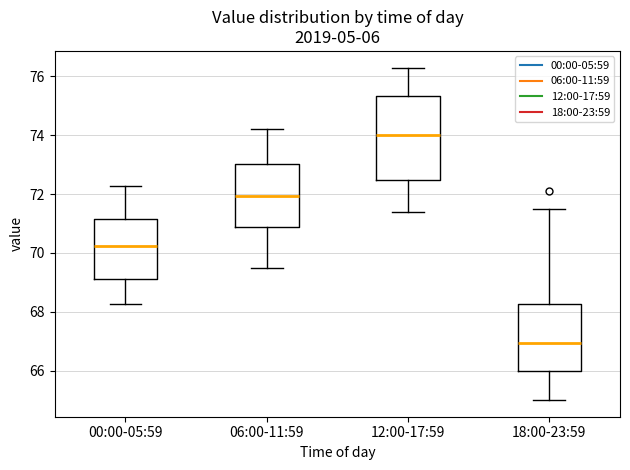

Which box's median line is the lowest?

18:00-23:59